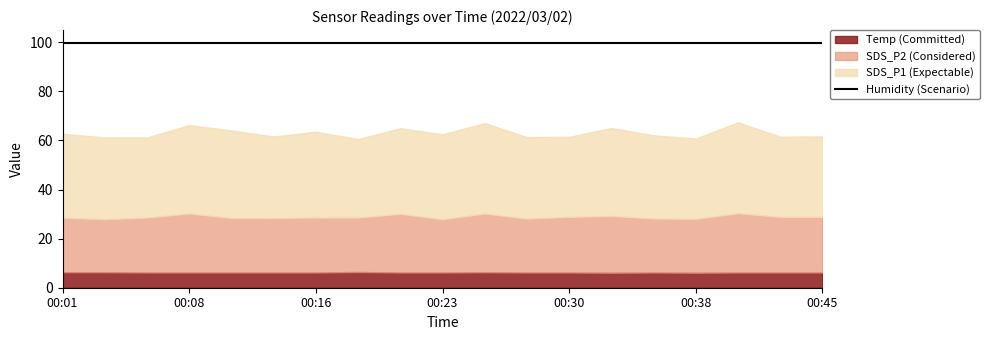

Rank the series by their maximum value, from highest to lowest.

Humidity, SDS_P1, SDS_P2, Temp